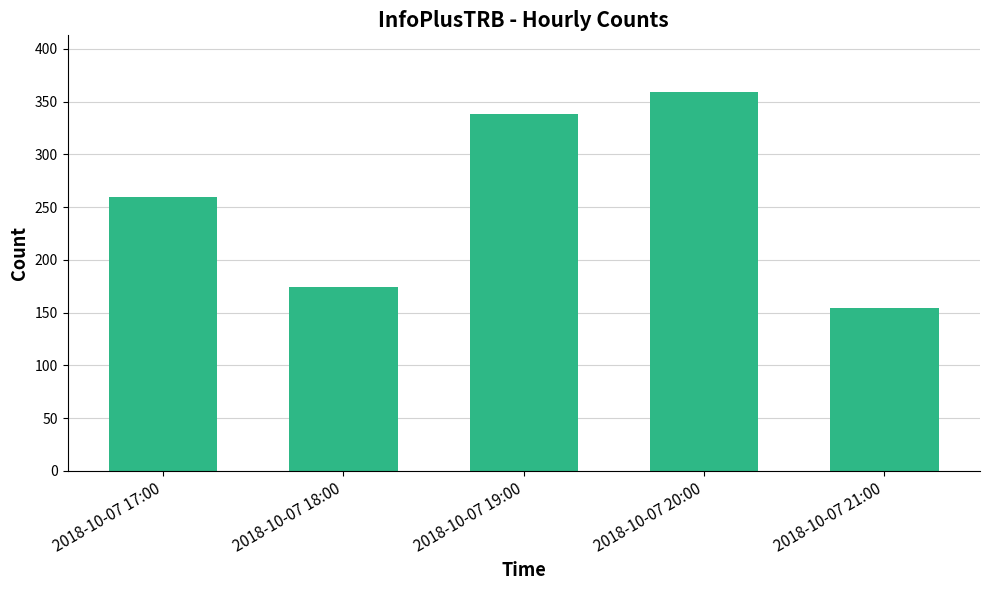

How many bars are there in total?

5